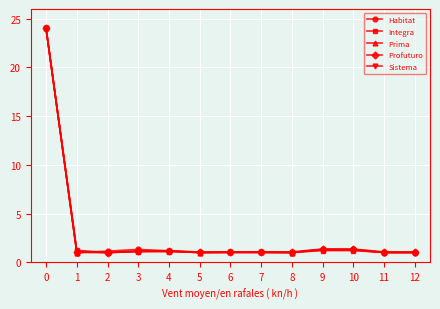

What is the lowest value of the Sistema series?

1.0